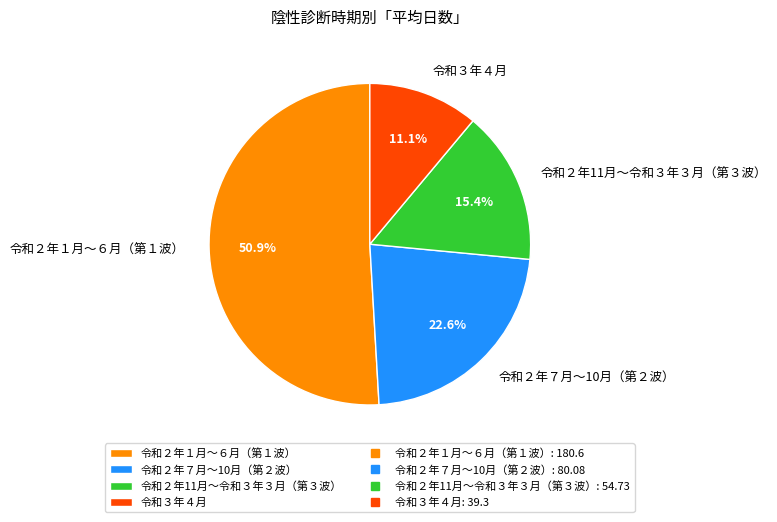

What is the ratio of the value at 令和２年１月～６月（第１波） to the value at 令和２年11月～令和３年３月（第３波）?

3.3